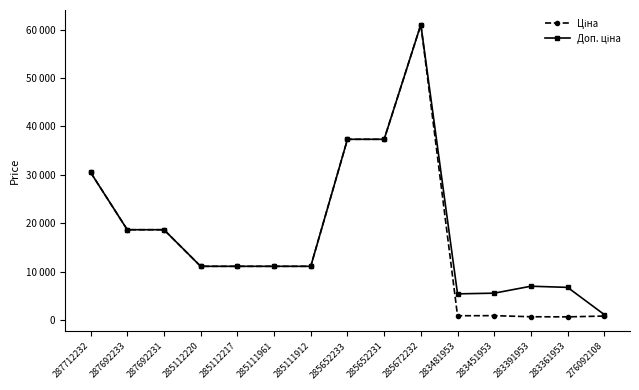

Does the chart have visible grid lines?

No